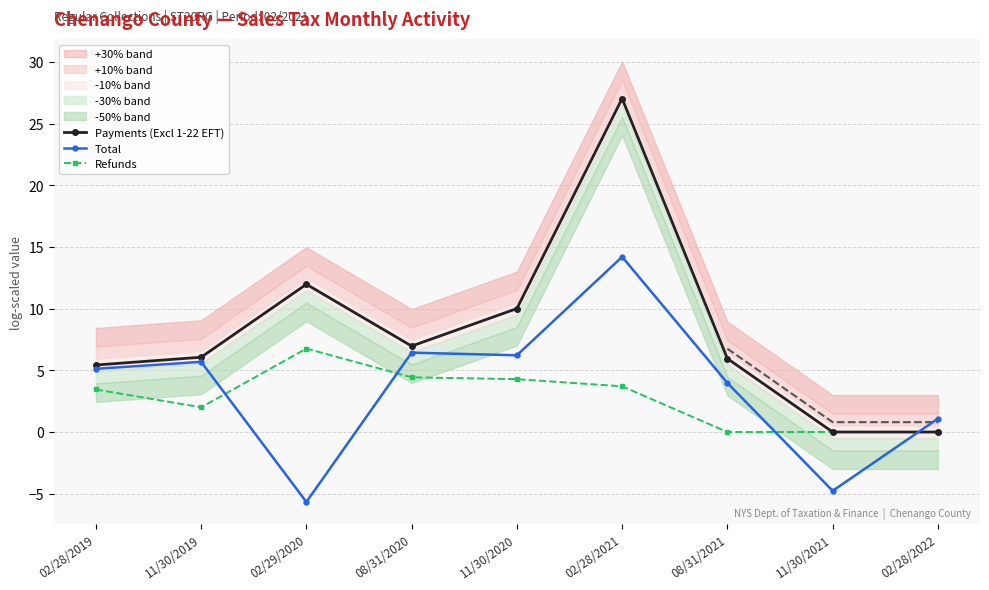

Which series has the largest range (max minus min)?

Payments (Excl 1-22 EFT)